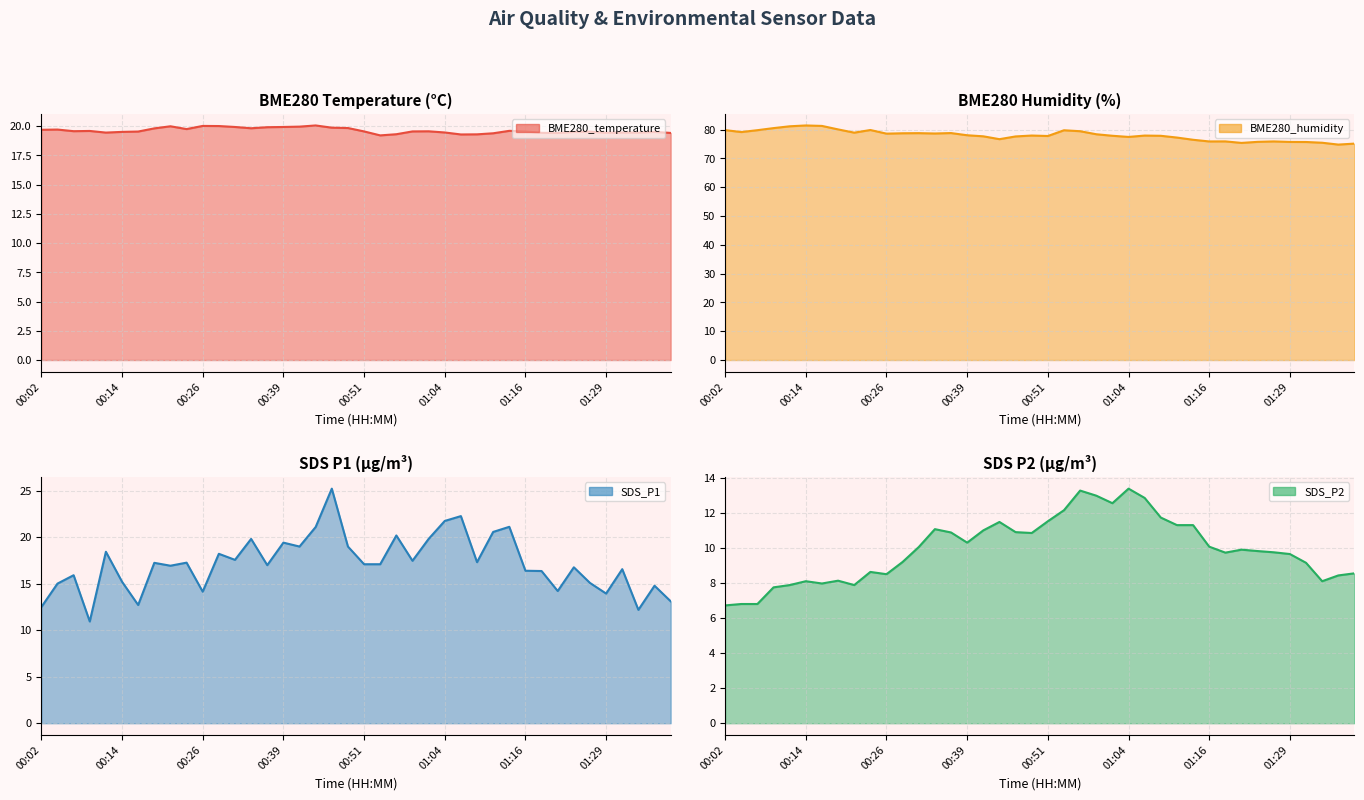

Reading right to left, what are all the values shown in this chart?

BME280_temperature line: 19.4	19.5	19.5	19.5	19.4	19.5	19.5	19.4	19.4	19.6	19.6	19.4	19.3	19.3	19.5	19.6	19.6	19.3	19.2	19.6	19.9	19.9	20.1	20.0	19.9	19.9	19.8	19.9	20.0	20.0	19.8	20.0	19.8	19.6	19.5	19.5	19.6	19.6	19.7	19.7
BME280_humidity line: 75.1	74.8	75.4	75.7	75.7	75.9	75.7	75.4	75.9	75.9	76.5	77.2	77.8	77.9	77.5	77.8	78.4	79.4	79.8	77.8	77.9	77.6	76.7	77.7	78.0	78.8	78.6	78.8	78.7	78.6	79.8	78.9	80.1	81.3	81.4	81.1	80.5	79.8	79.1	79.8
SDS_P1 line: 13.1	14.8	12.2	16.6	13.9	15.1	16.8	14.2	16.4	16.4	21.1	20.6	17.3	22.2	21.7	19.8	17.4	20.2	17.1	17.1	19.0	25.2	21.1	19.0	19.4	17.0	19.8	17.6	18.2	14.1	17.2	16.9	17.2	12.7	15.2	18.4	10.9	15.9	15.0	12.5
SDS_P2 line: 8.6	8.4	8.1	9.2	9.7	9.8	9.8	9.9	9.7	10.1	11.3	11.3	11.7	12.8	13.4	12.6	13.0	13.3	12.2	11.5	10.8	10.9	11.5	11.0	10.3	10.9	11.1	10.1	9.2	8.5	8.6	7.9	8.1	8.0	8.1	7.9	7.8	6.8	6.8	6.7